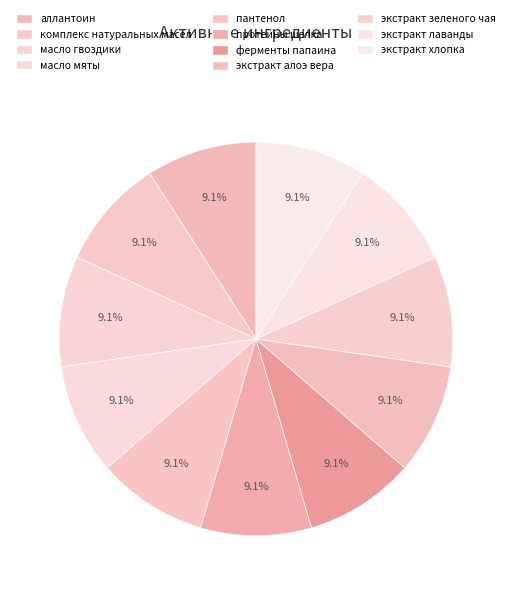

How many slices are in this pie chart?

11